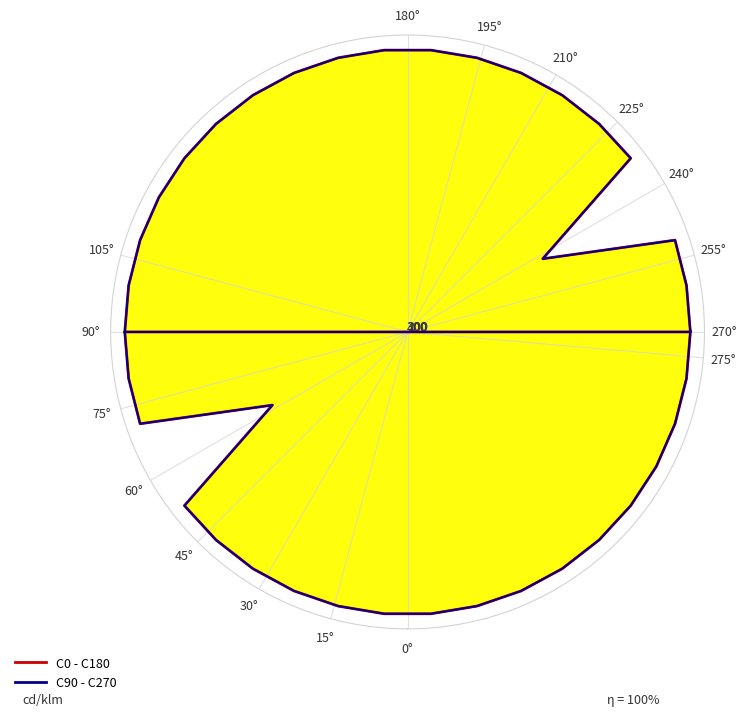

True or false: C90 - C270 has more than 1 points higher than both neighbors.

False